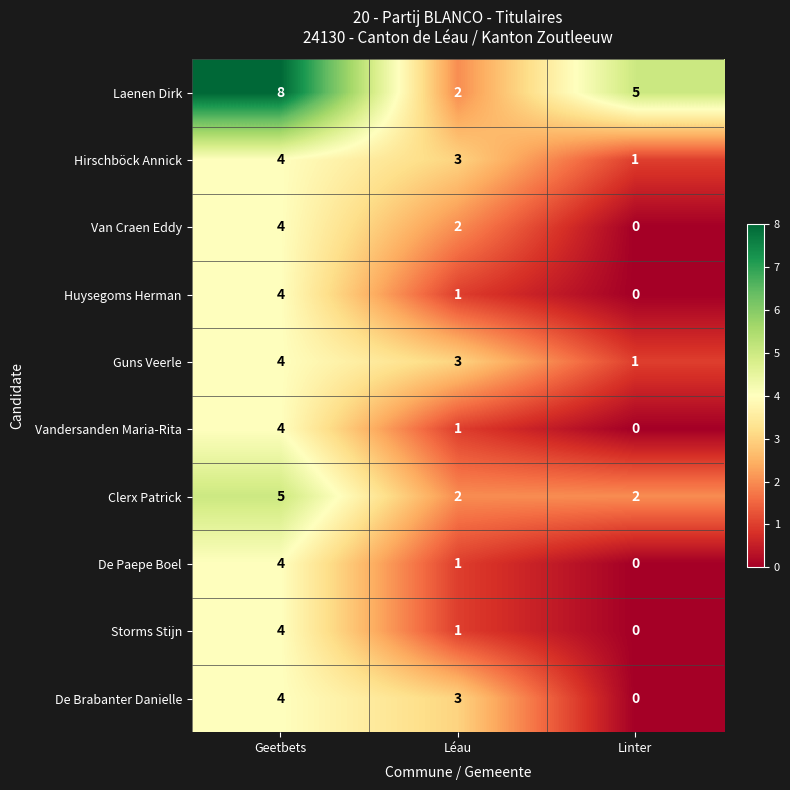

What is the difference between the Vandersanden Maria-Rita values at Geetbets and Linter?

4